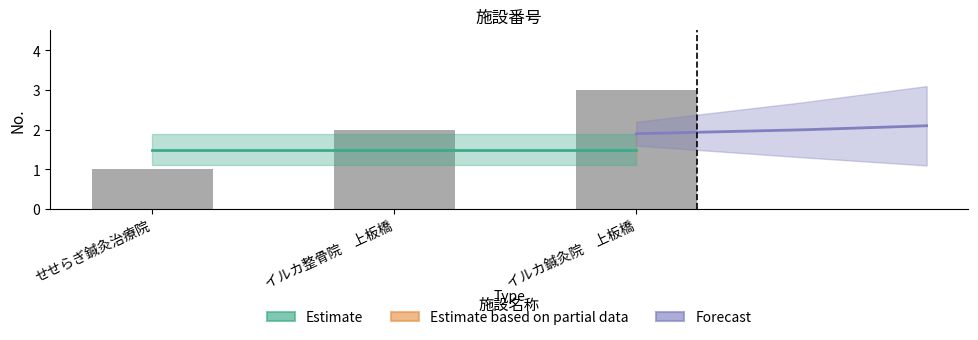

True or false: No. has a value of 0.2 at せせらぎ鍼灸治療院.

False